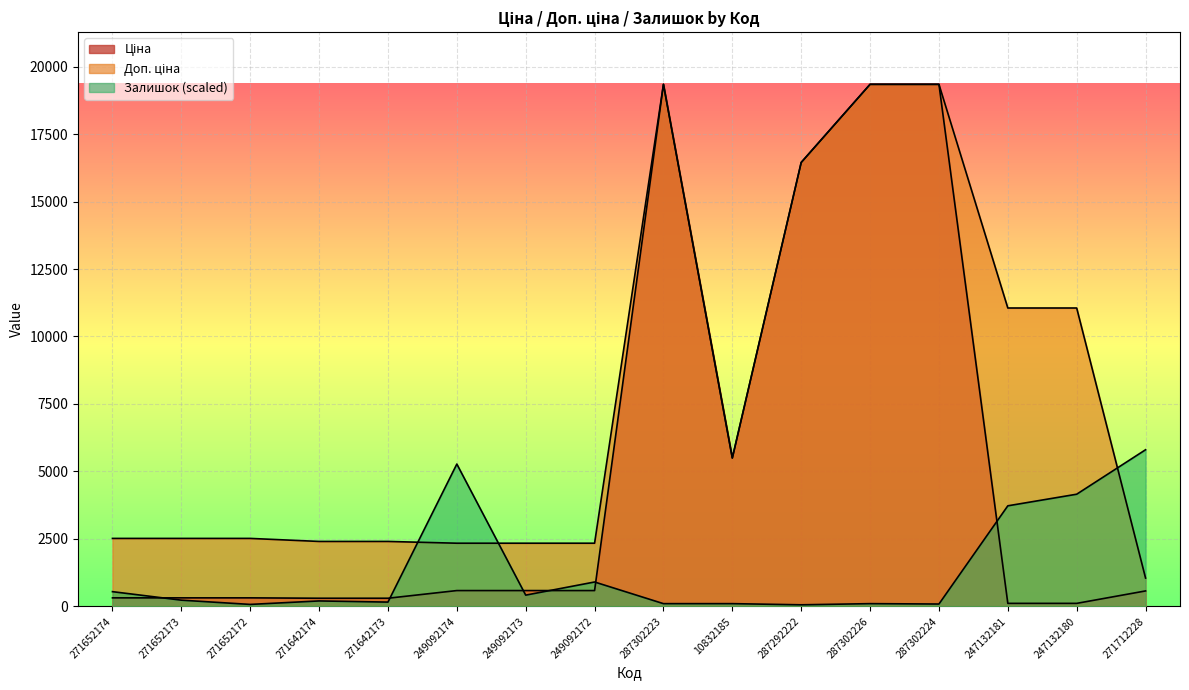

What is the label of the 9th point from the right?

249092172